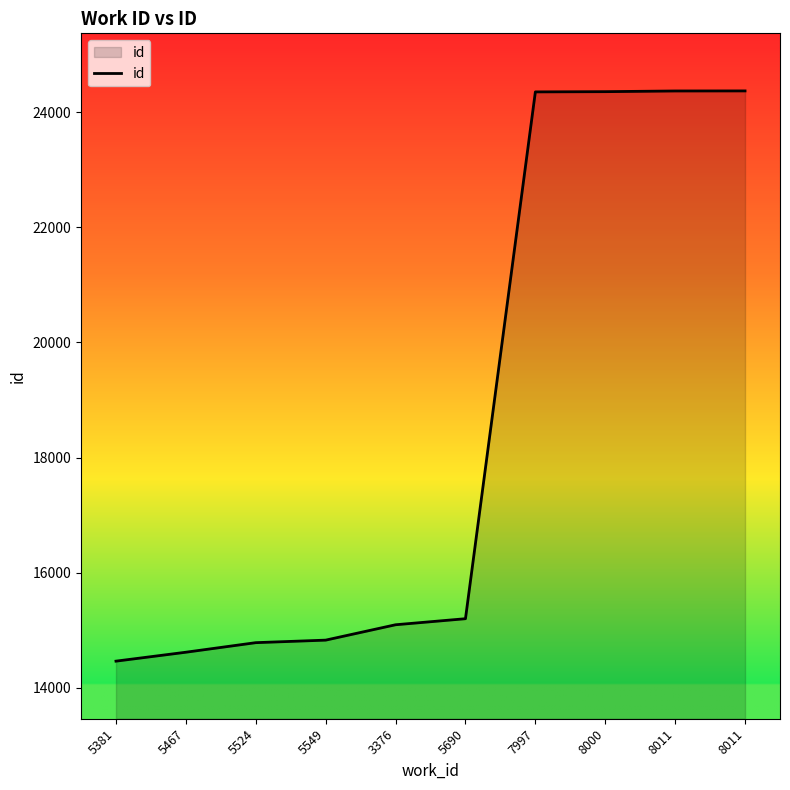

Is this an area chart (filled region under the line)?

Yes